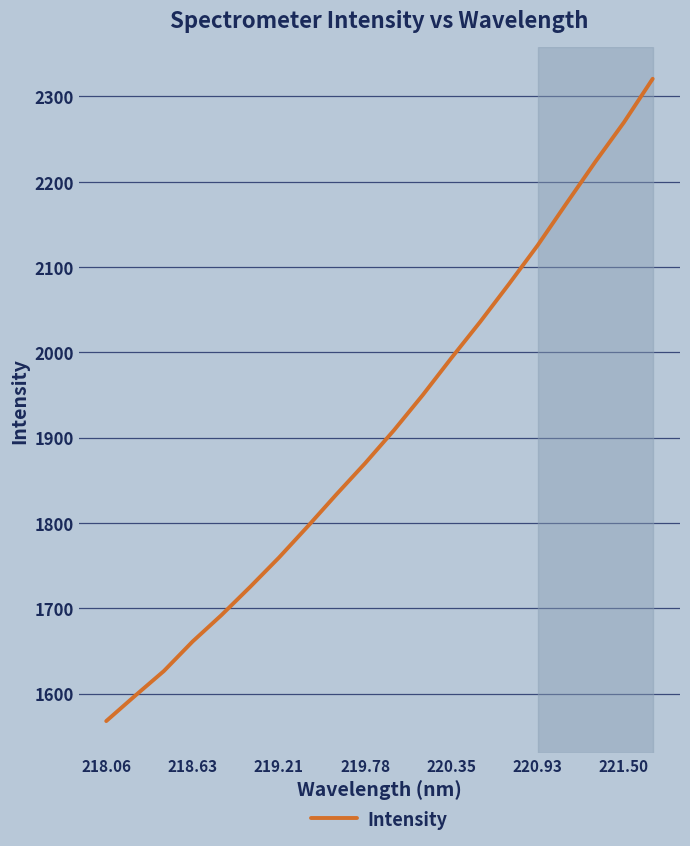

What is the minimum value shown in the chart?

1567.8